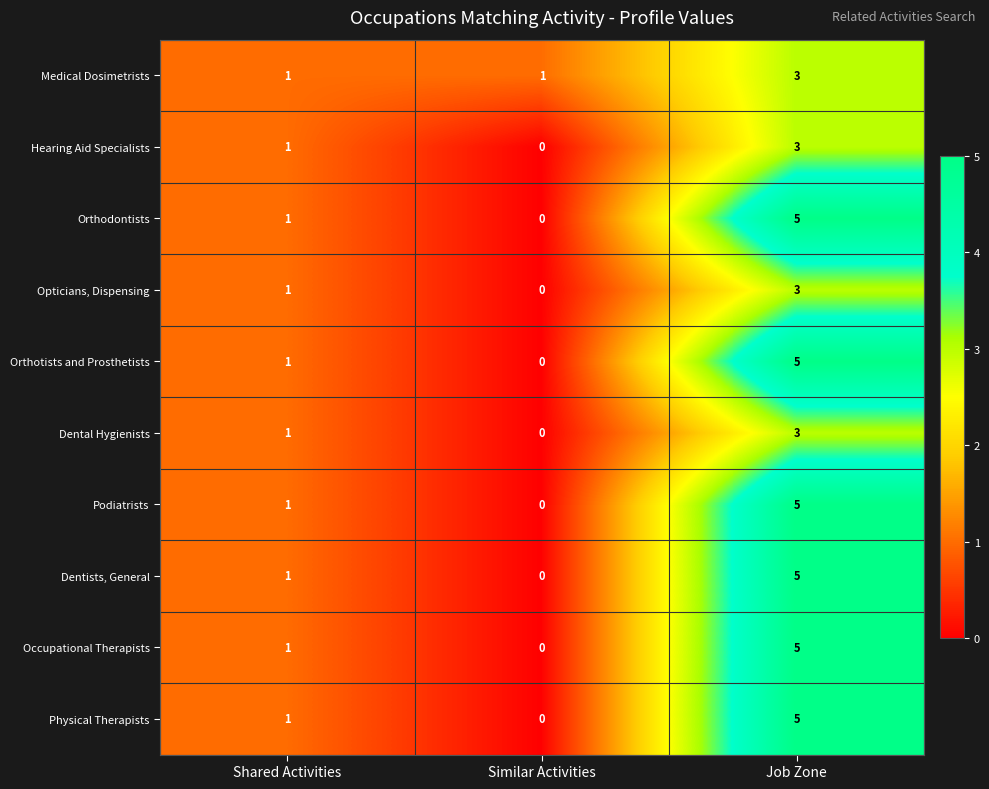

At which category is the sum across all series the highest?

Job Zone